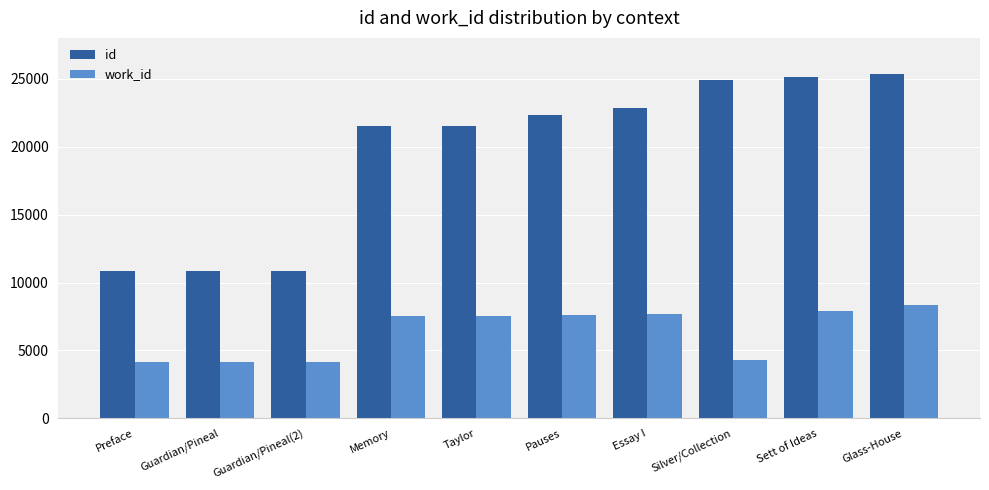

What is the label of the 4th bar from the right?

Essay I